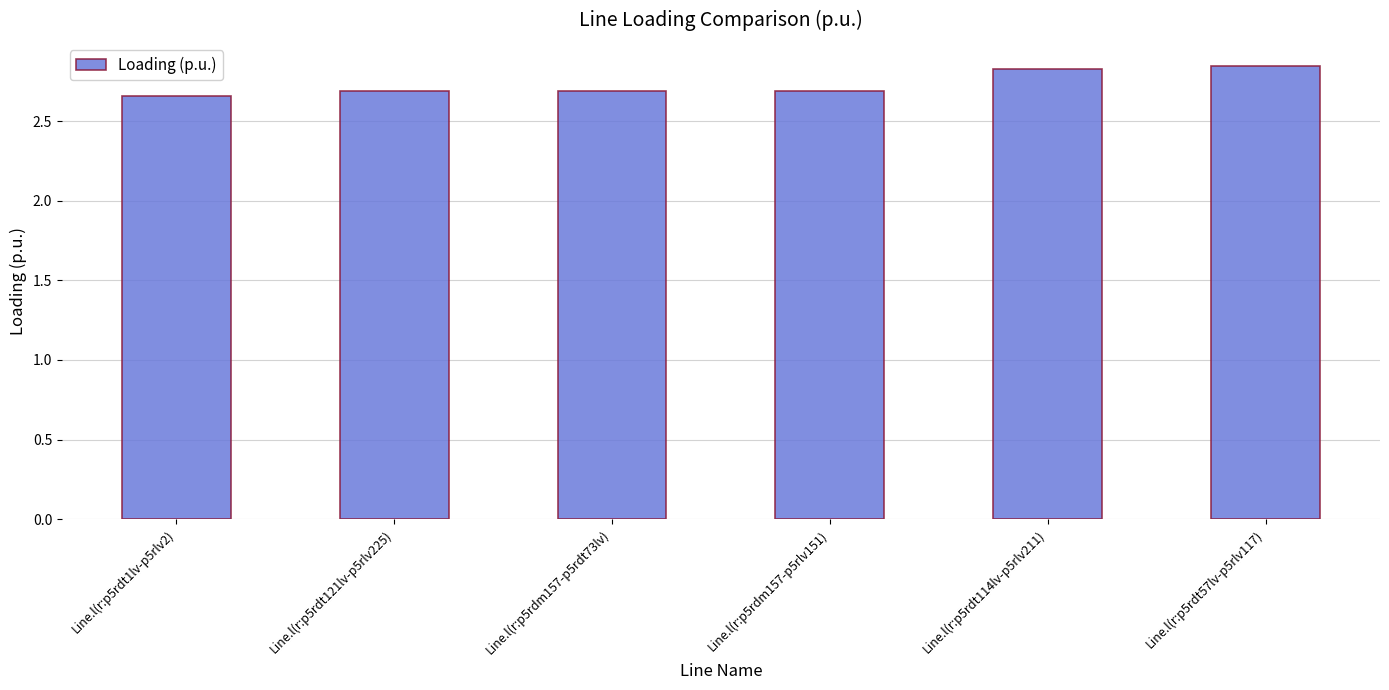

What is the sum of the values at Line.l(r:p5rdt1lv-p5rlv2) and Line.l(r:p5rdm157-p5rdt73lv)?

5.3